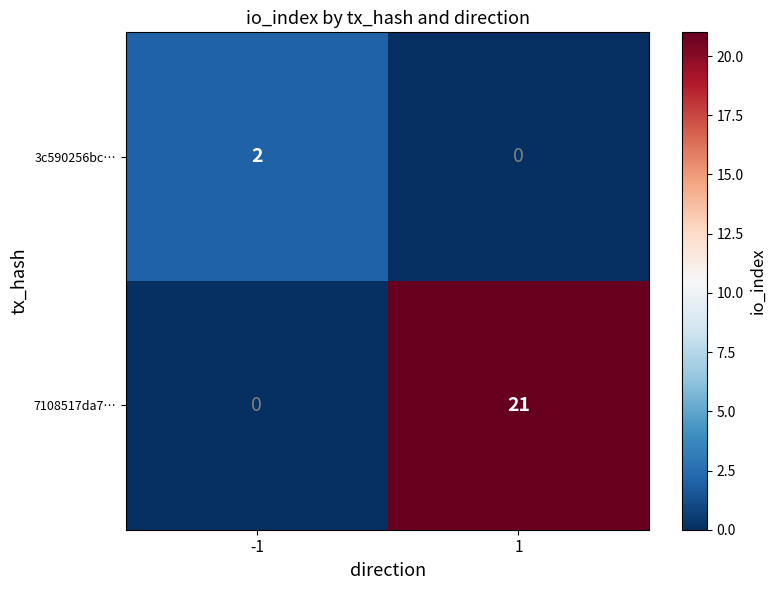

How many values in the 3c590256bc… series are below 2?

1